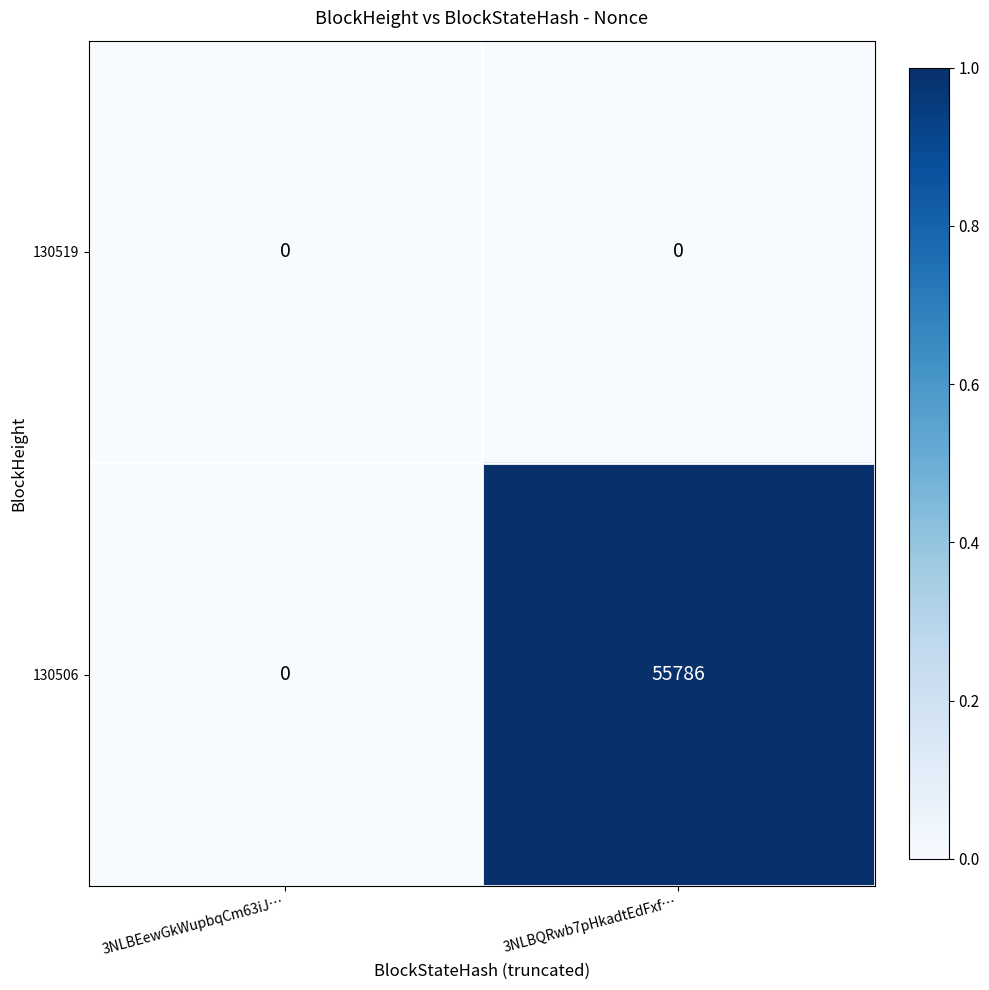

The value of 130506 at 3NLBEewGkWupbqCm63iJ… is 0. True or false?

True